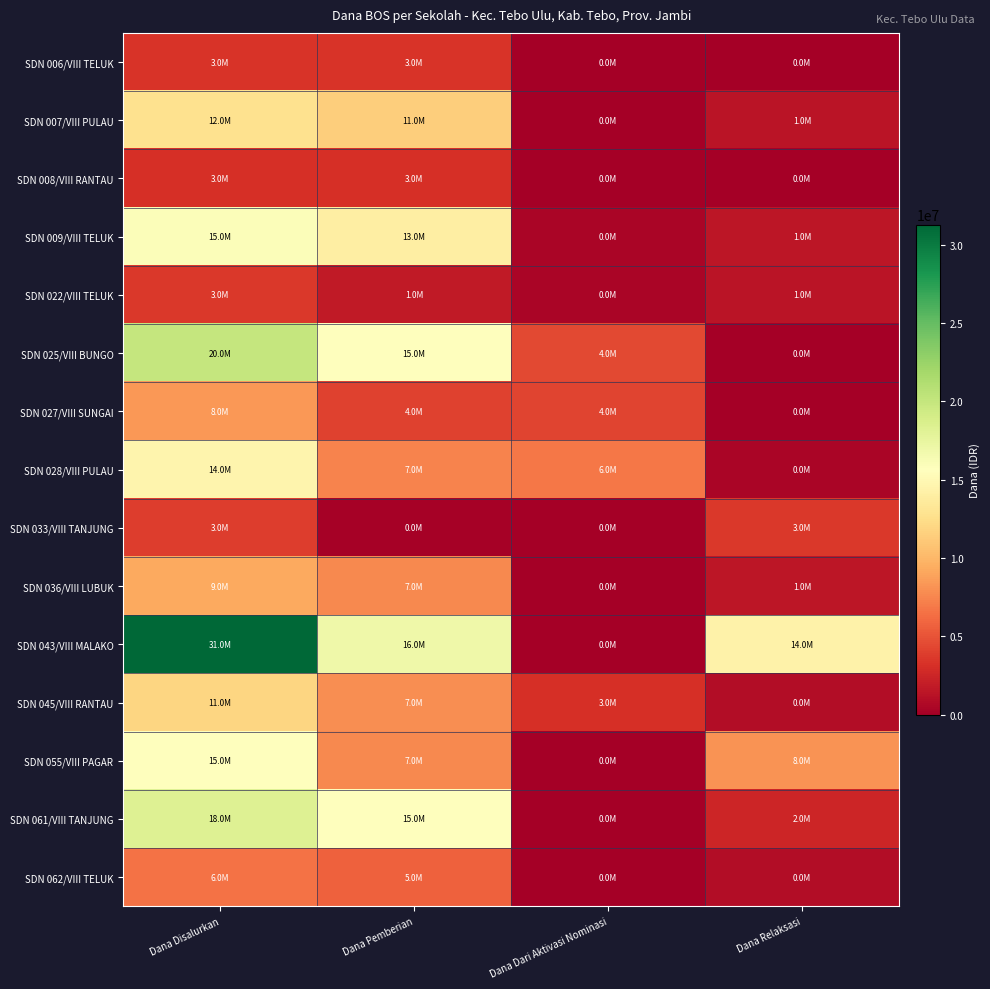

At Dana Dari Aktivasi Nominasi, list the series in order from largest to smallest.

SDN 028/VIII PULAU, SDN 025/VIII BUNGO, SDN 027/VIII SUNGAI, SDN 045/VIII RANTAU, SDN 009/VIII TELUK, SDN 022/VIII TELUK, SDN 006/VIII TELUK, SDN 007/VIII PULAU, SDN 008/VIII RANTAU, SDN 033/VIII TANJUNG, SDN 036/VIII LUBUK, SDN 043/VIII MALAKO, SDN 055/VIII PAGAR, SDN 061/VIII TANJUNG, SDN 062/VIII TELUK